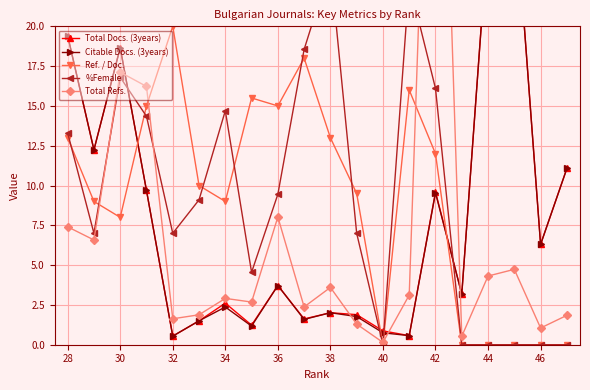

After their last crossing, which series has the higher values: Total Refs. or %Female?

Total Refs.